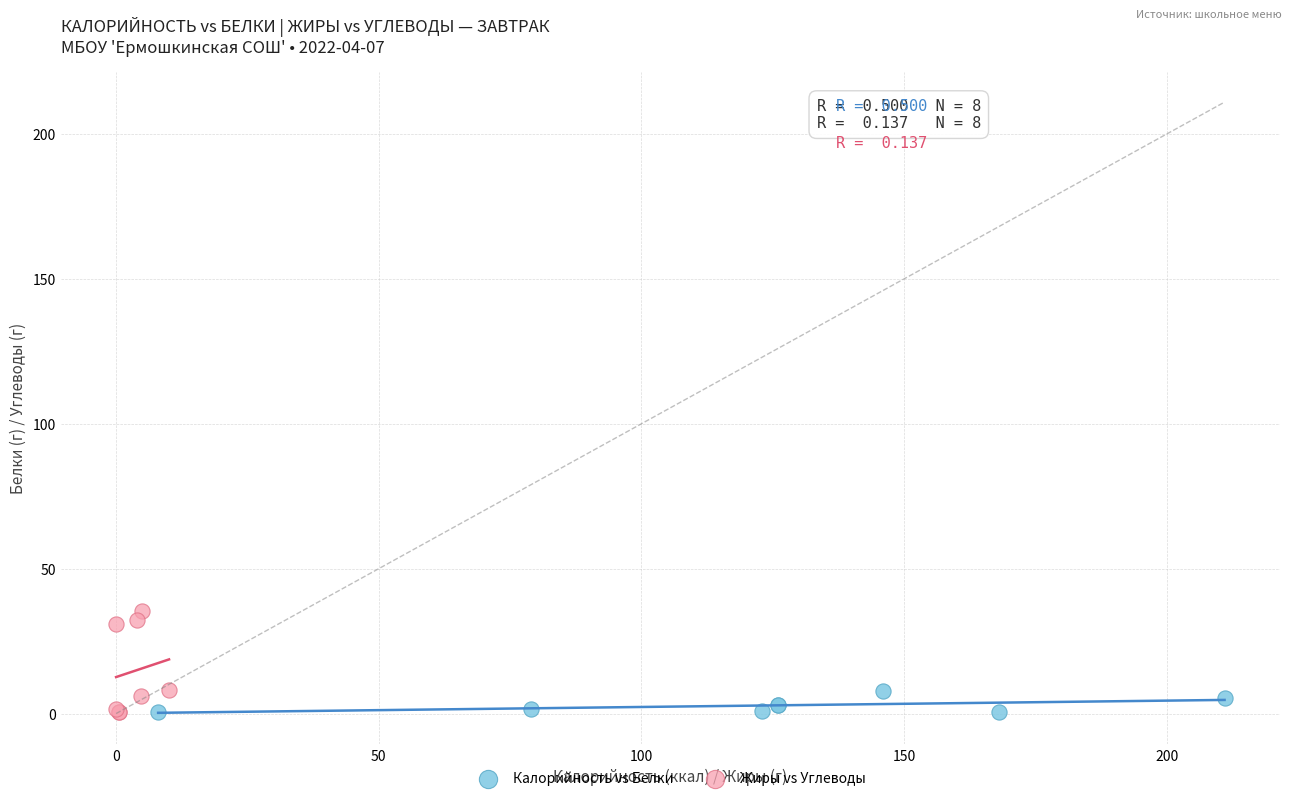

Which series has the largest Y range (max minus min)?

Жиры vs Углеводы